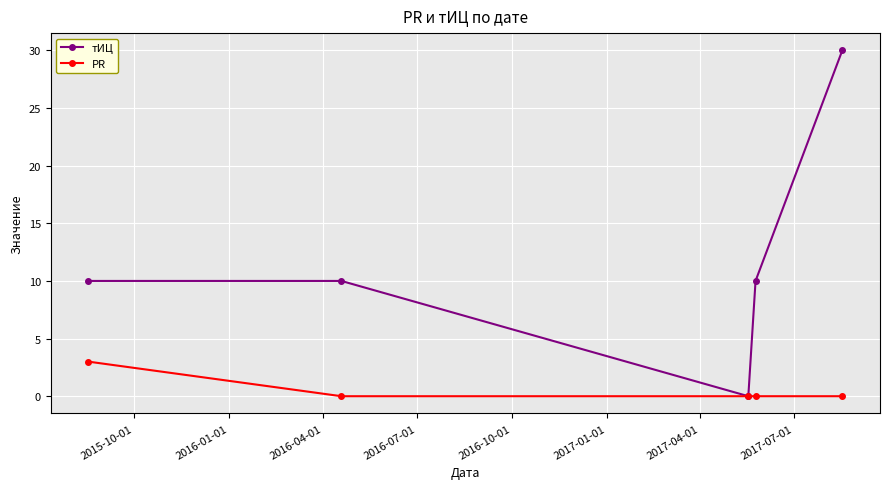

Count the number of categories in the chart.

5